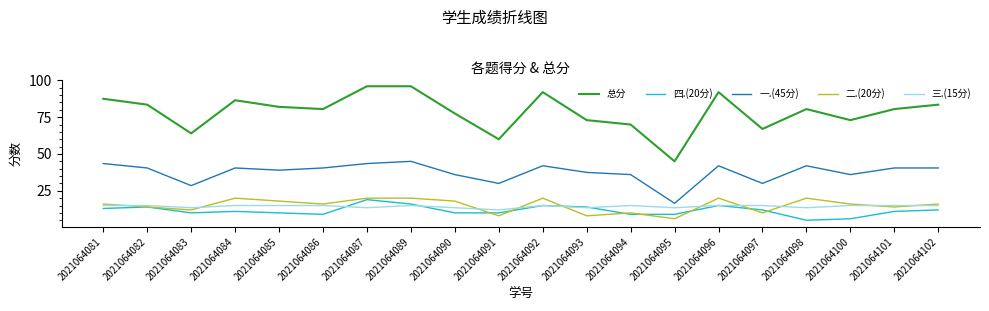

Reading right to left, list all the values displayed in this chart.

总分: 2021064102=83.5	2021064101=80.5	2021064100=73.0	2021064098=80.5	2021064097=67.0	2021064096=92.0	2021064095=45.0	2021064094=70.0	2021064093=73.0	2021064092=92.0	2021064091=60.0	2021064090=77.5	2021064089=96.0	2021064087=96.0	2021064086=80.5	2021064085=82.0	2021064084=86.5	2021064083=64.0	2021064082=83.5	2021064081=87.5
四.(20分): 2021064102=12.0	2021064101=11.0	2021064100=6.0	2021064098=5.0	2021064097=12.0	2021064096=15.0	2021064095=9.0	2021064094=9.0	2021064093=14.0	2021064092=15.0	2021064091=10.0	2021064090=10.0	2021064089=16.0	2021064087=19.0	2021064086=9.0	2021064085=10.0	2021064084=11.0	2021064083=10.0	2021064082=14.0	2021064081=13.0
一.(45分): 2021064102=40.5	2021064101=40.5	2021064100=36.0	2021064098=42.0	2021064097=30.0	2021064096=42.0	2021064095=16.5	2021064094=36.0	2021064093=37.5	2021064092=42.0	2021064091=30.0	2021064090=36.0	2021064089=45.0	2021064087=43.5	2021064086=40.5	2021064085=39.0	2021064084=40.5	2021064083=28.5	2021064082=40.5	2021064081=43.5
二.(20分): 2021064102=16.0	2021064101=14.0	2021064100=16.0	2021064098=20.0	2021064097=10.0	2021064096=20.0	2021064095=6.0	2021064094=10.0	2021064093=8.0	2021064092=20.0	2021064091=8.0	2021064090=18.0	2021064089=20.0	2021064087=20.0	2021064086=16.0	2021064085=18.0	2021064084=20.0	2021064083=12.0	2021064082=14.0	2021064081=16.0
三.(15分): 2021064102=15.0	2021064101=15.0	2021064100=15.0	2021064098=13.5	2021064097=15.0	2021064096=15.0	2021064095=13.5	2021064094=15.0	2021064093=13.5	2021064092=15.0	2021064091=12.0	2021064090=13.5	2021064089=15.0	2021064087=13.5	2021064086=15.0	2021064085=15.0	2021064084=15.0	2021064083=13.5	2021064082=15.0	2021064081=15.0